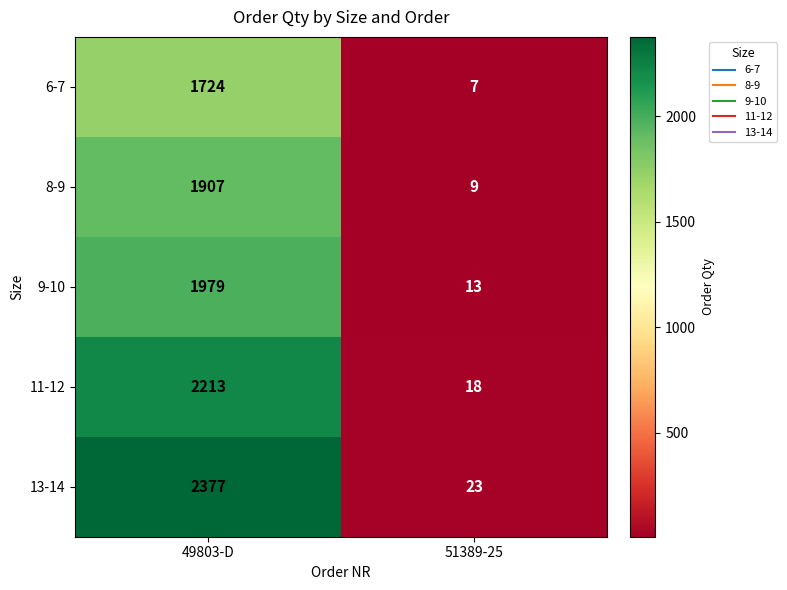

What is the minimum value for 6-7?

7